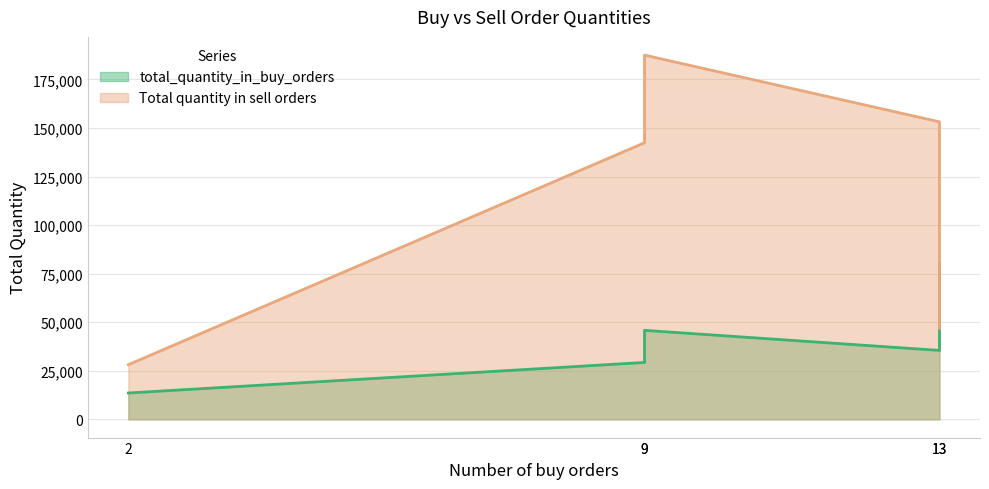

Reading right to left, transcribe all the data shown in this chart.

total_quantity_in_buy_orders: 80300	35500	45832	29300	13574
Total quantity in sell orders: 46924	153178	187537	142430	28150